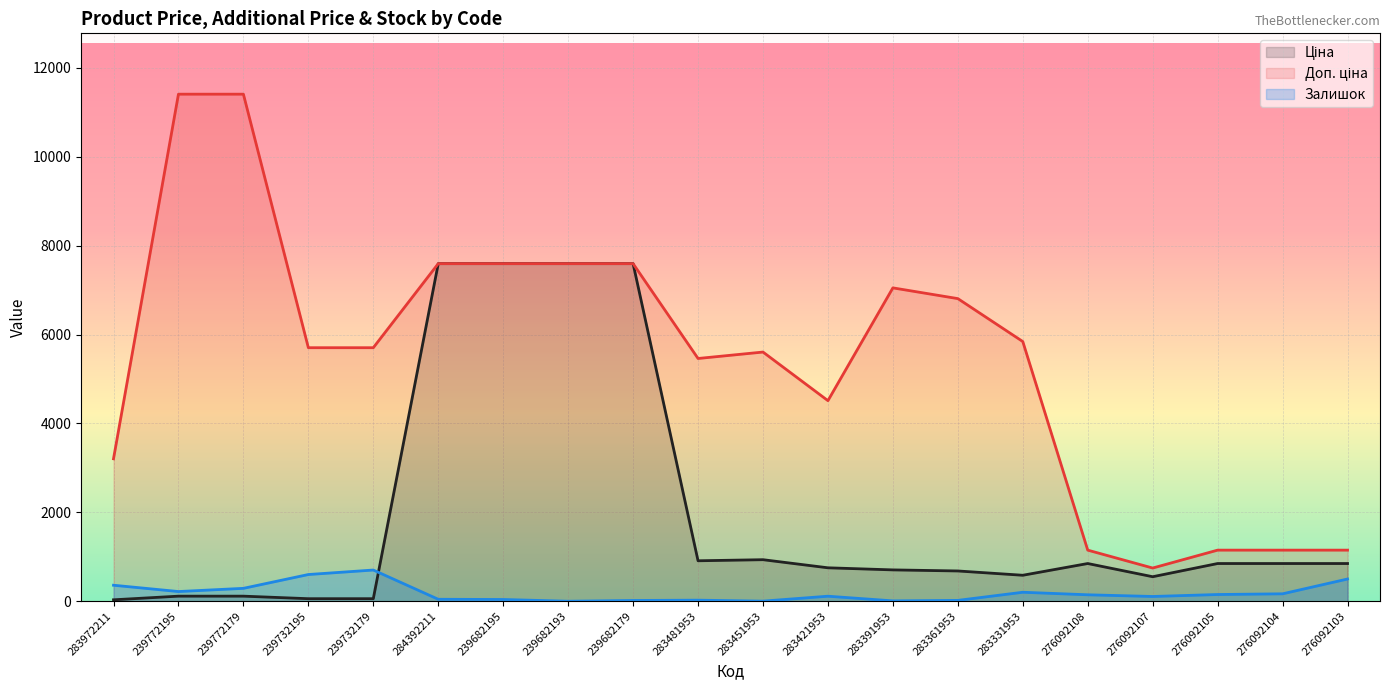

Which category has the highest value across all series?

239772195